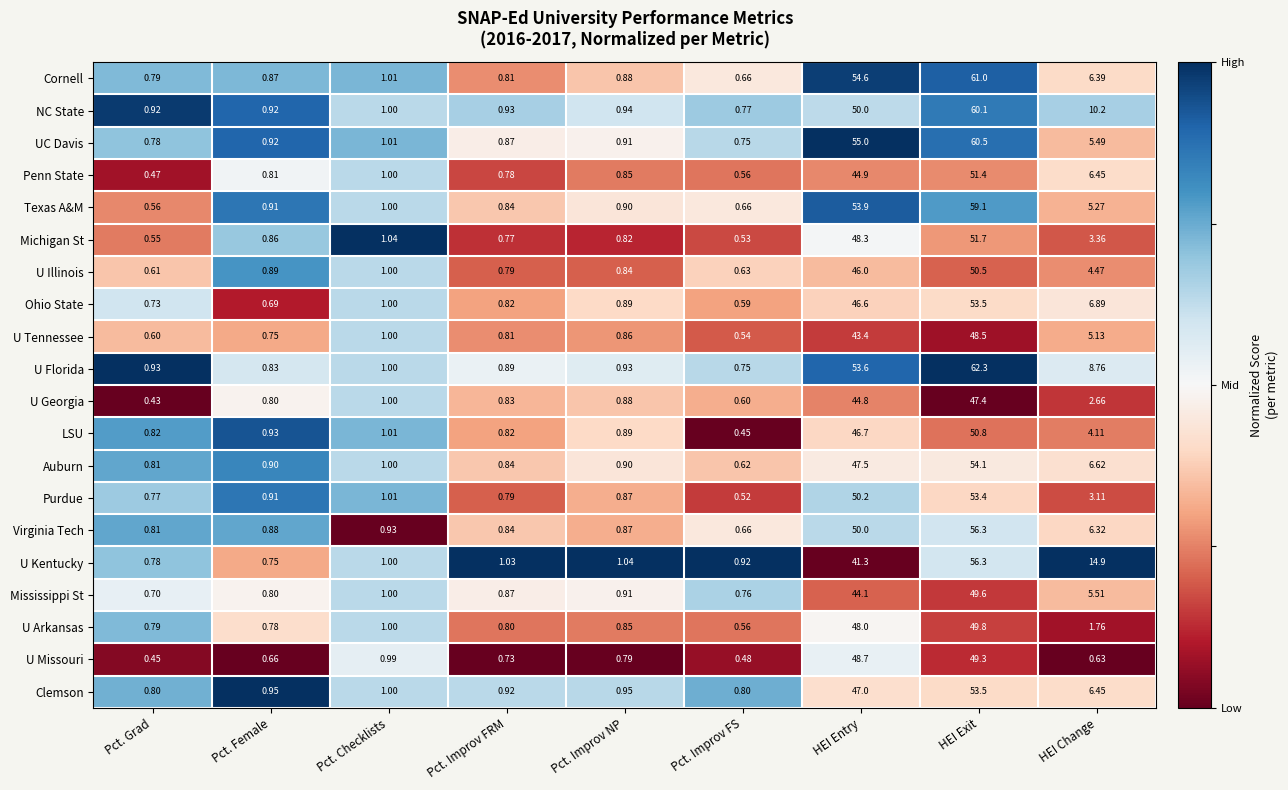

Between HEI Entry and HEI Change, which series saw the biggest shift?

UC Davis